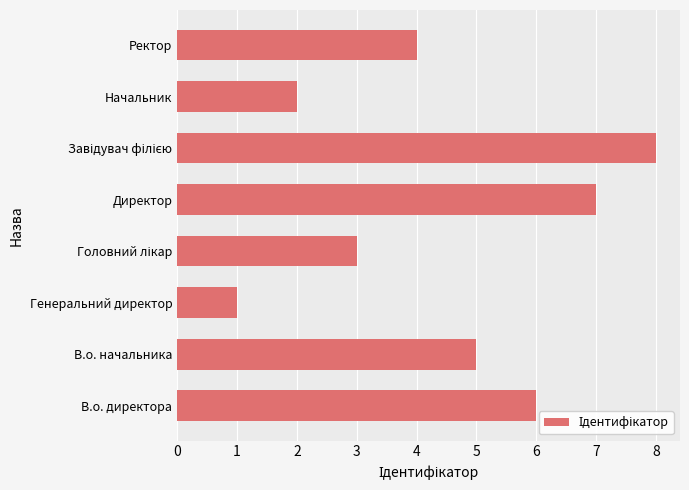

What is the maximum value shown in the chart?

8